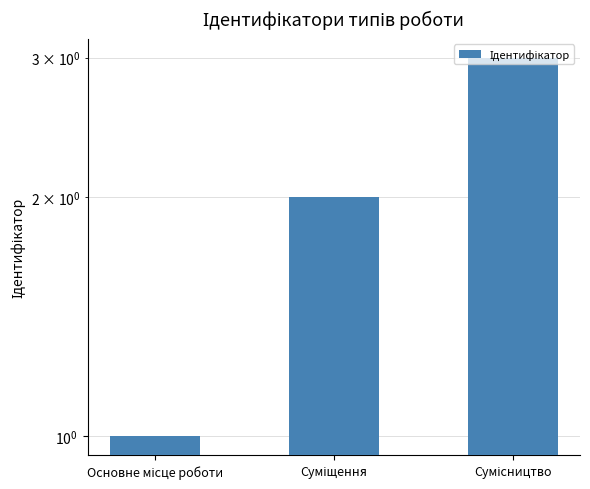

Reading left to right, what are all the values shown in this chart?

1	2	3